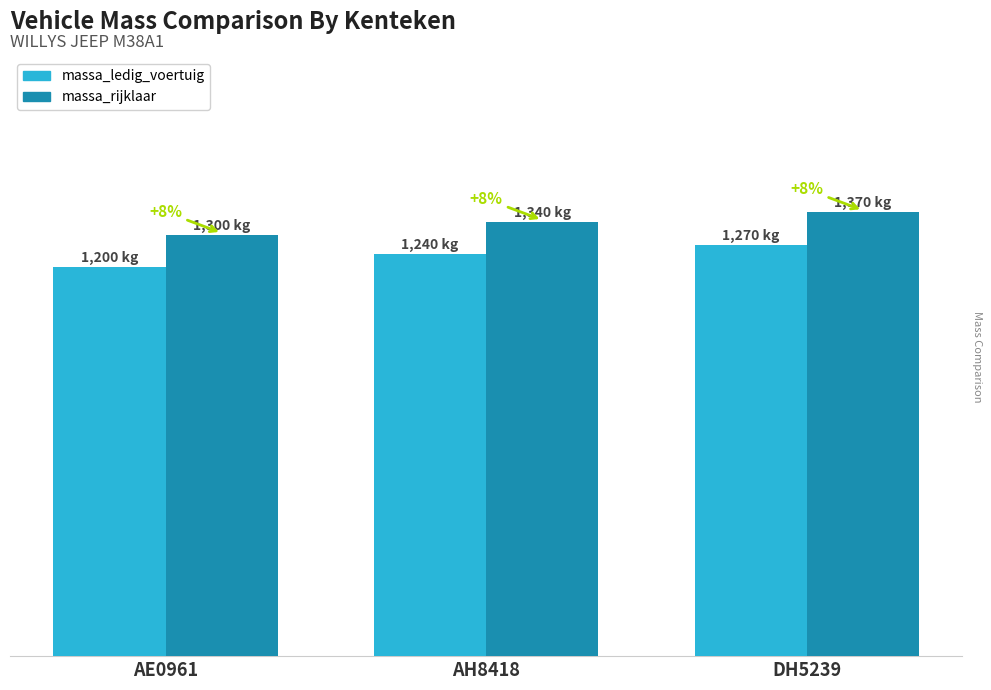

Which series has the largest total across all categories?

massa_rijklaar